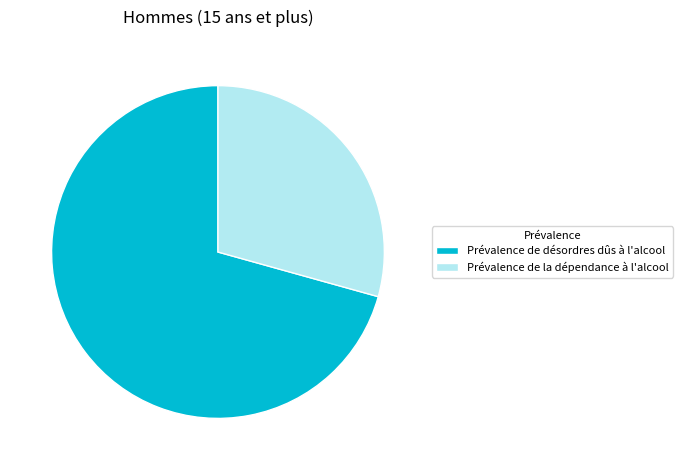

Is there a majority slice in this chart?

Yes